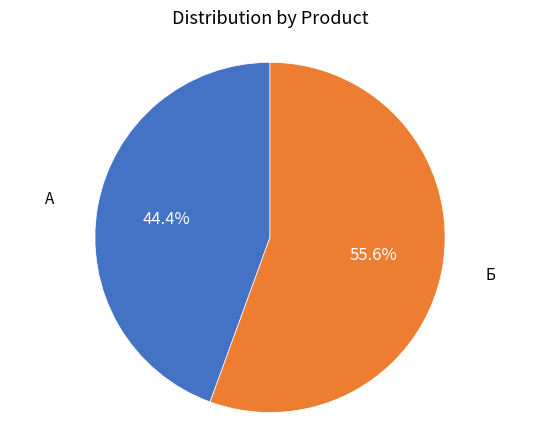

Does any single category account for the majority?

Yes